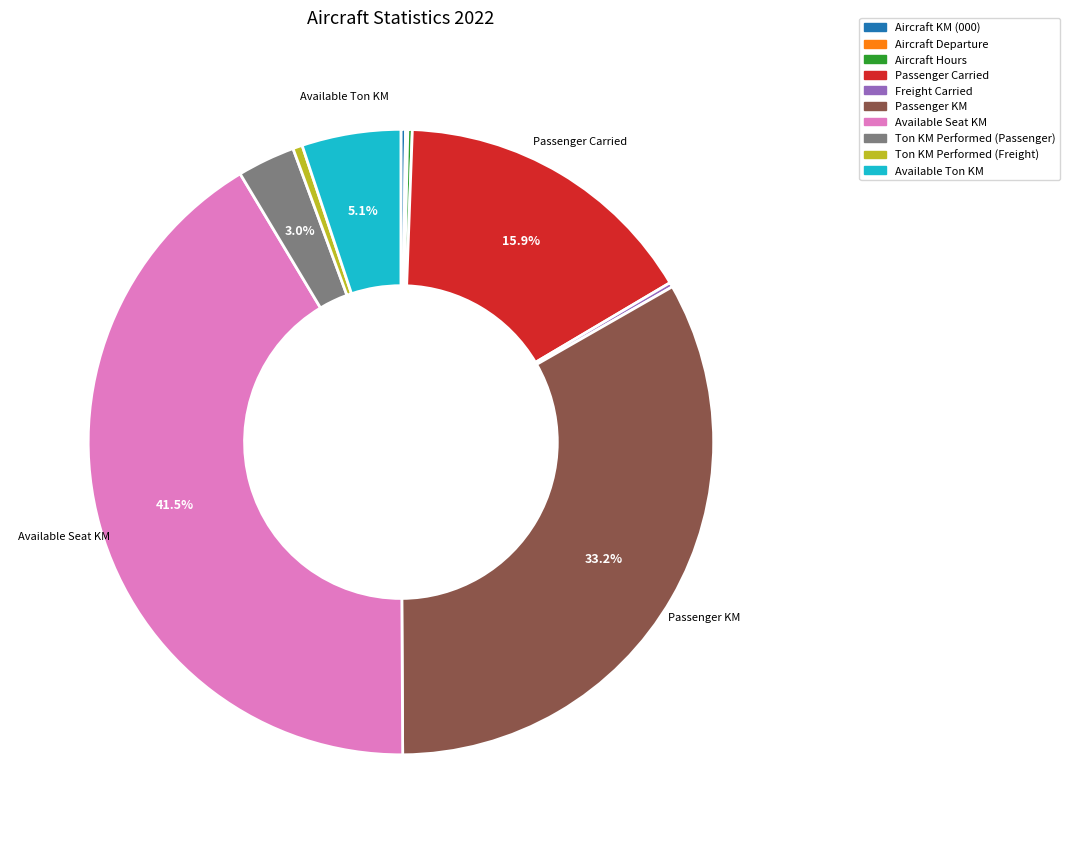

Is Passenger Carried the majority of the pie?

No